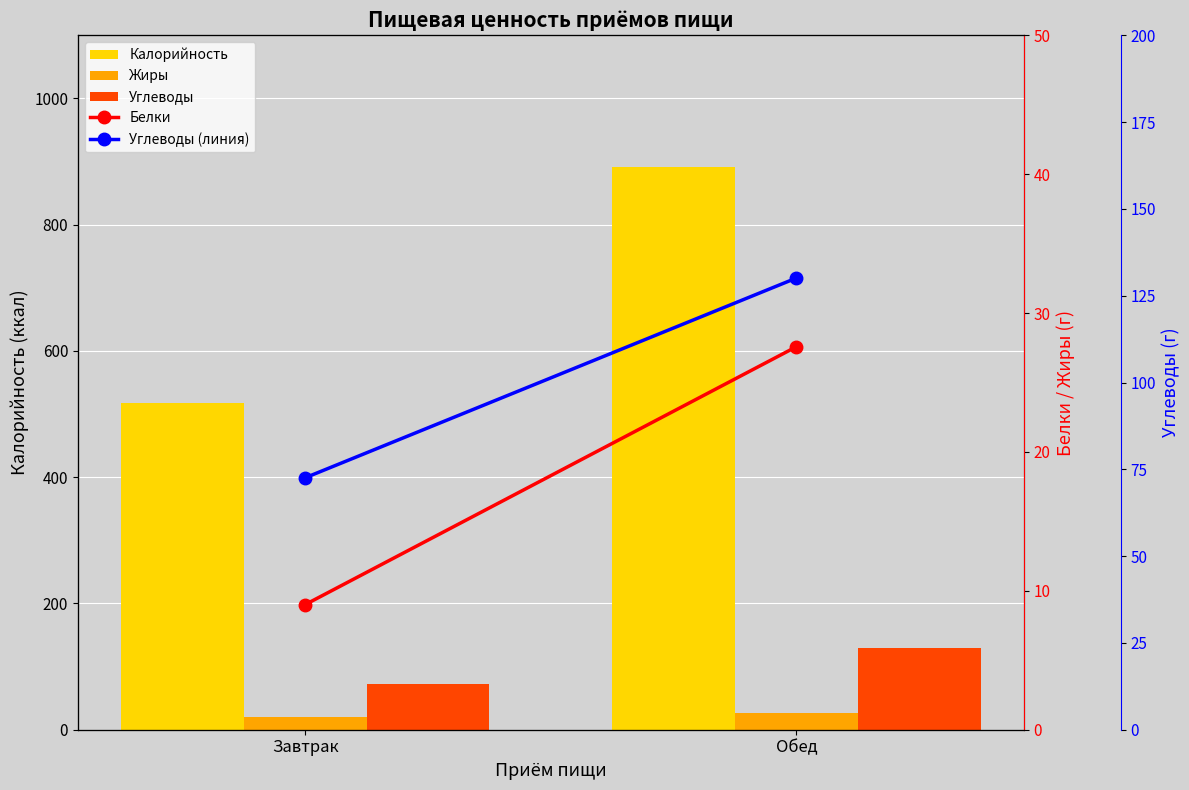

Are the bars horizontal?

No